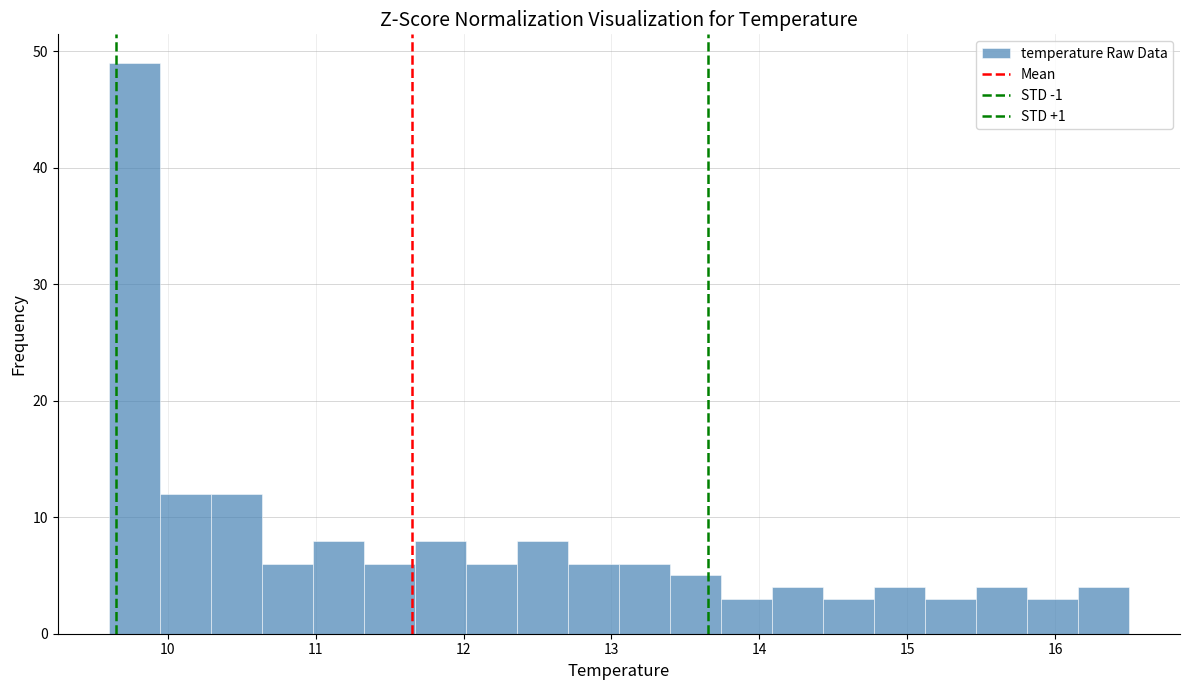

Read against the x-axis, roughly where is the centre of the tallest bar?

9.8